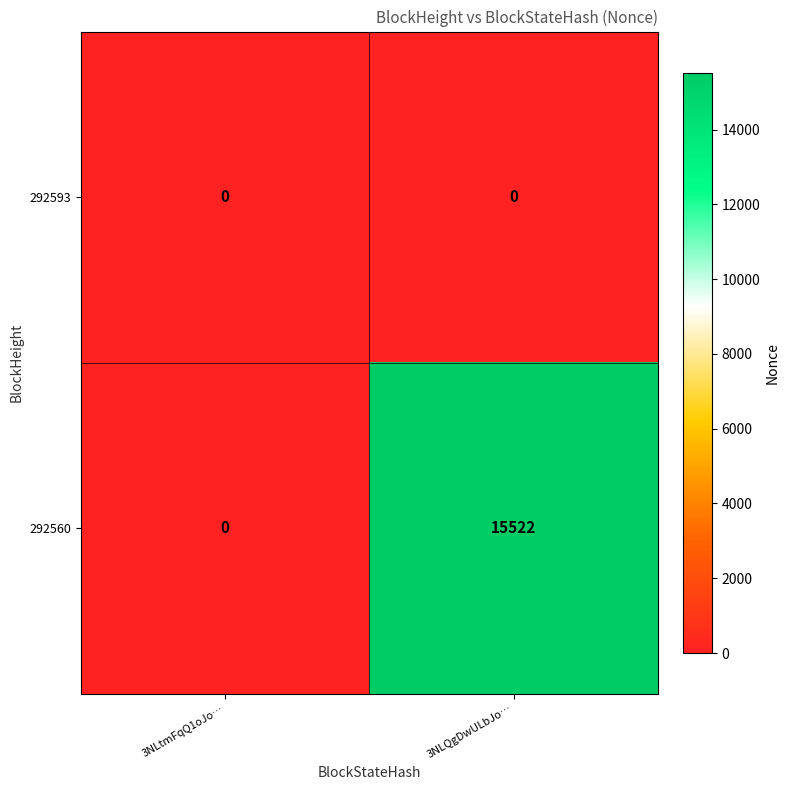

What is the average value of the 292560 series?

7761